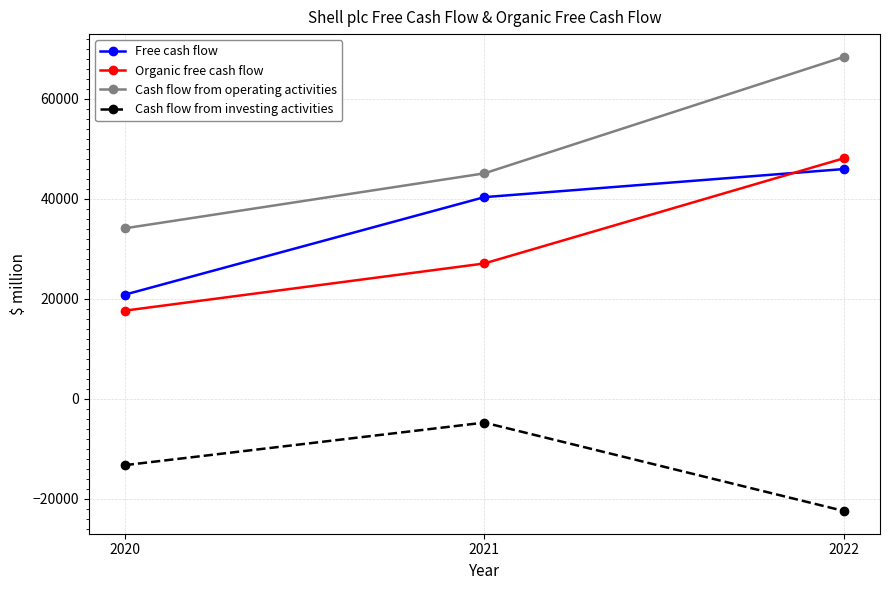

How many lines are shown in the chart?

4